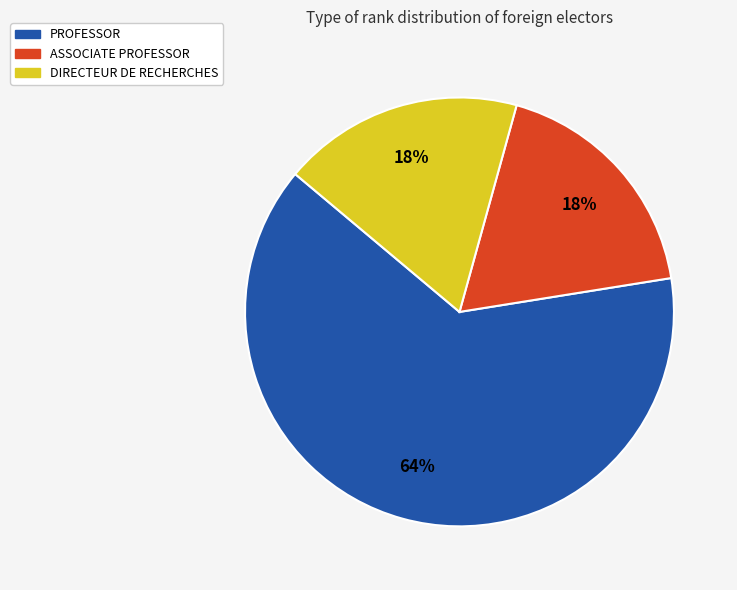

How many slices are in this pie chart?

3